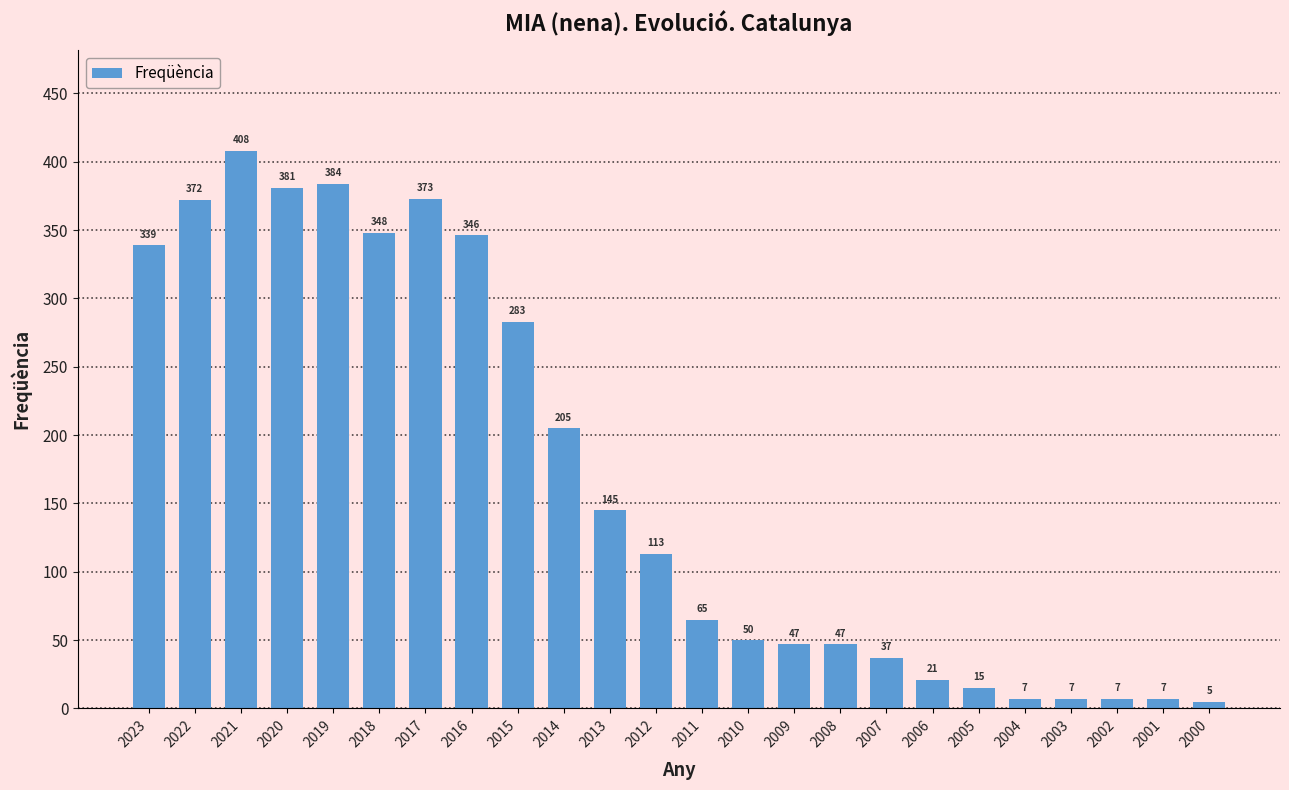

What is the change in value from 2019 to 2002?

-377